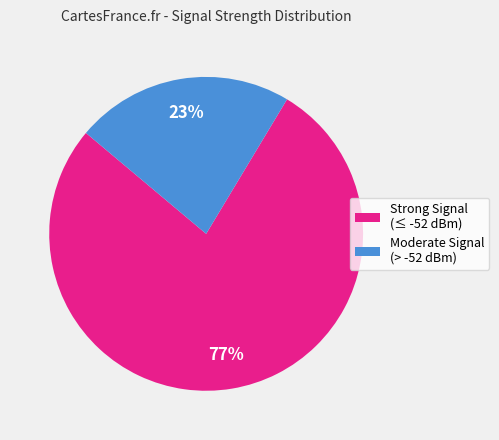

Does any single category account for the majority?

Yes